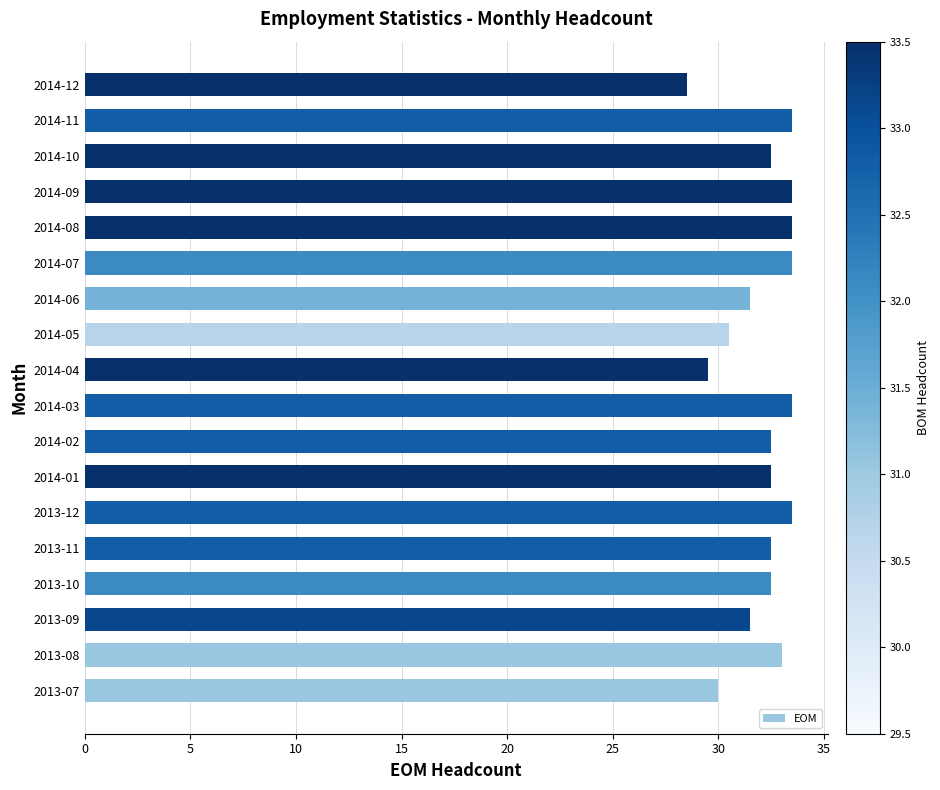

What is the change in value from 2014-01 to 2014-06?

-1.0